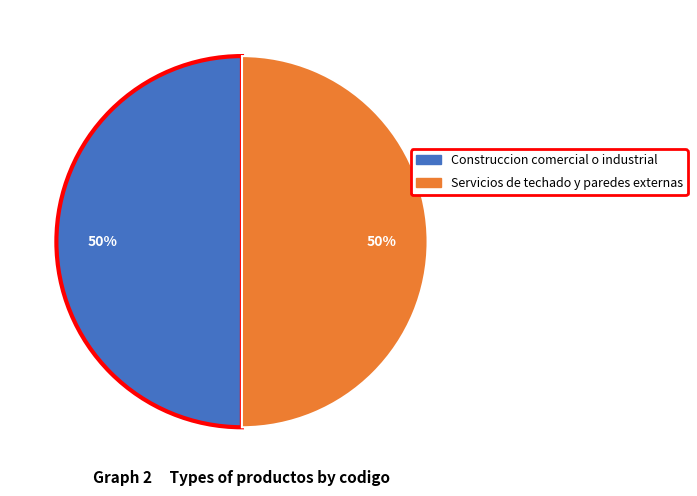

To the nearest percent, what portion does Construccion comercial o industrial represent?

50%